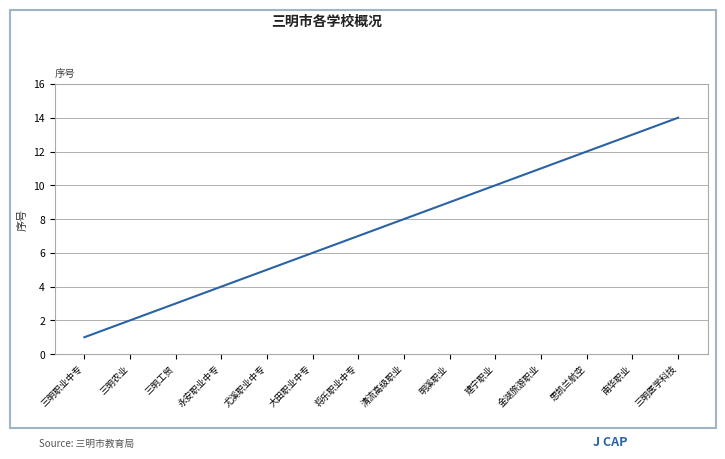

What is the sum of the values at 南华职业 and 清流高级职业?

21